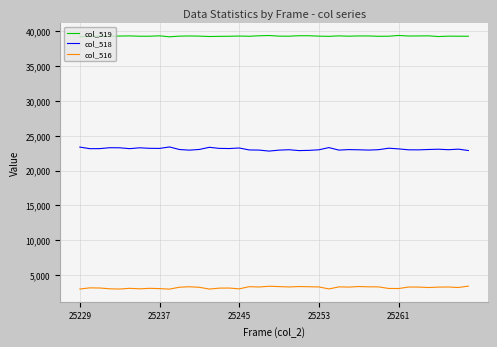

In col_518, how many points are higher than both neighbors (excluding endpoints)?

11